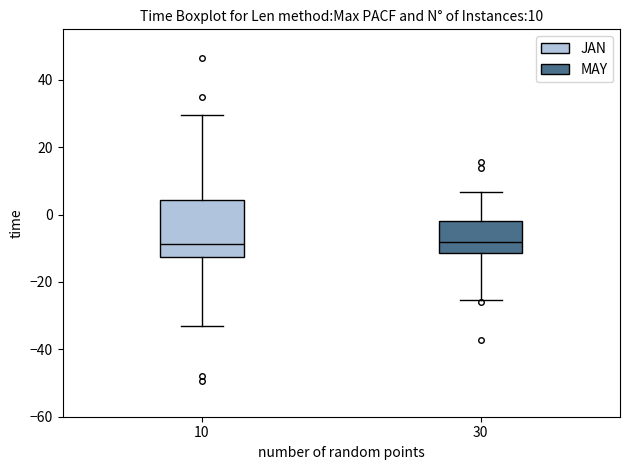

Which box is the tallest, from its lower edge to its upper edge?

10